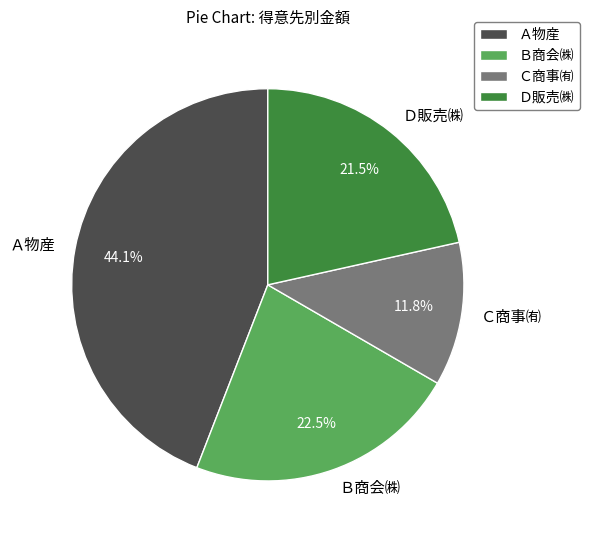

Which has a higher value, Ｂ商会㈱ or Ｄ販売㈱?

Ｂ商会㈱